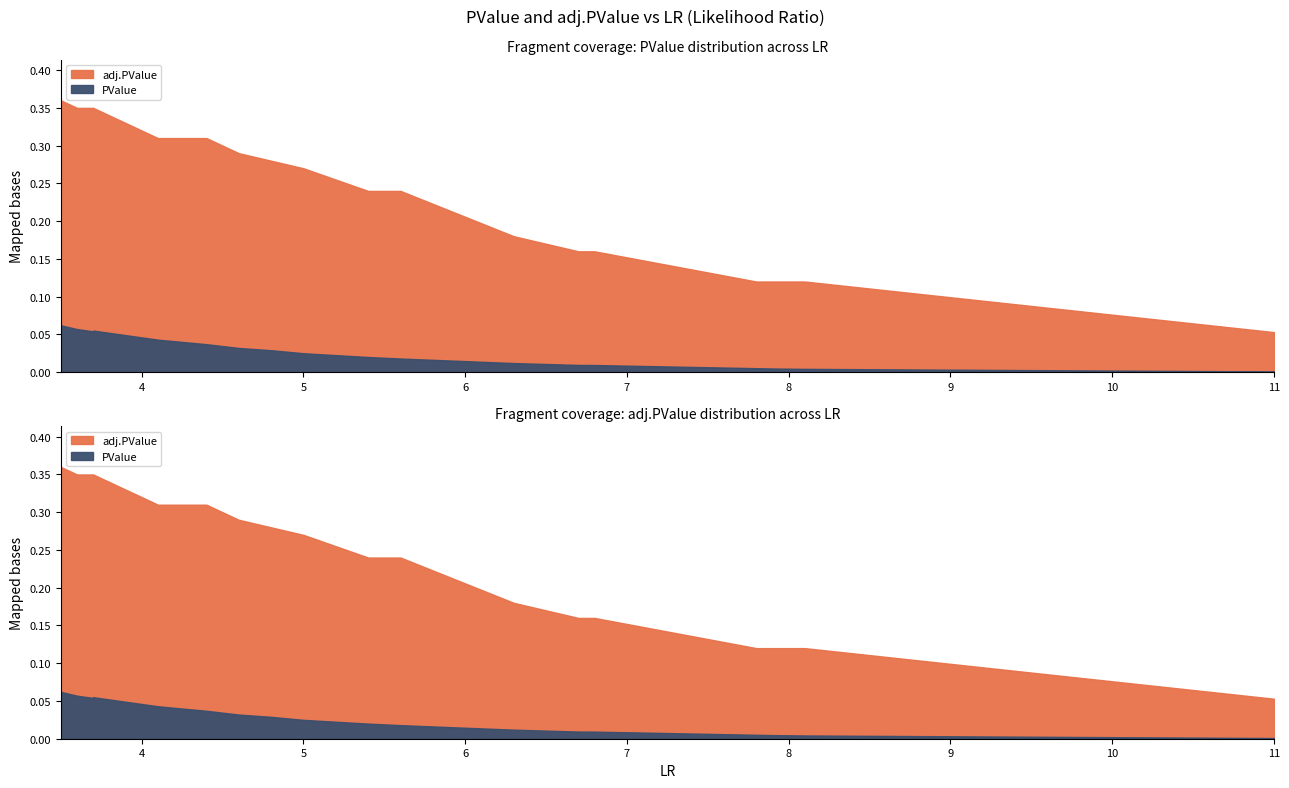

The adj.PValue series shows 0.2 at 12. True or false?

False